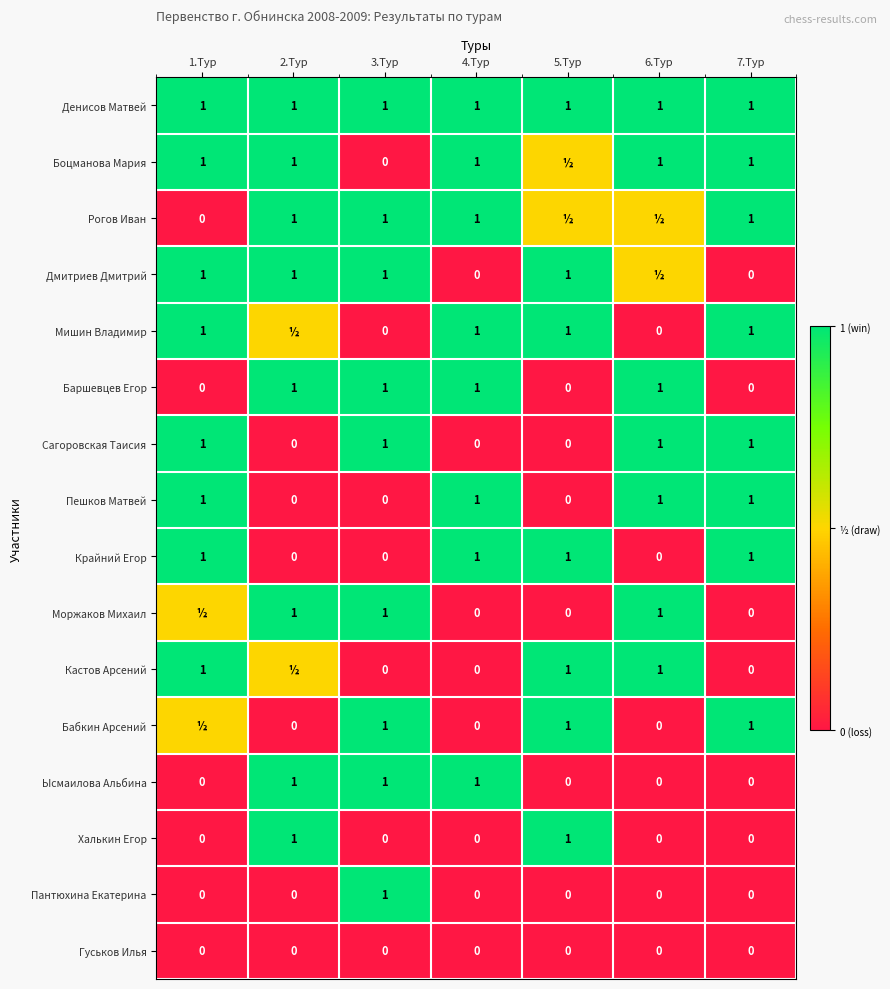

True or false: Баршевцев Егор has a value of -0.5 at 7.Тур.

False